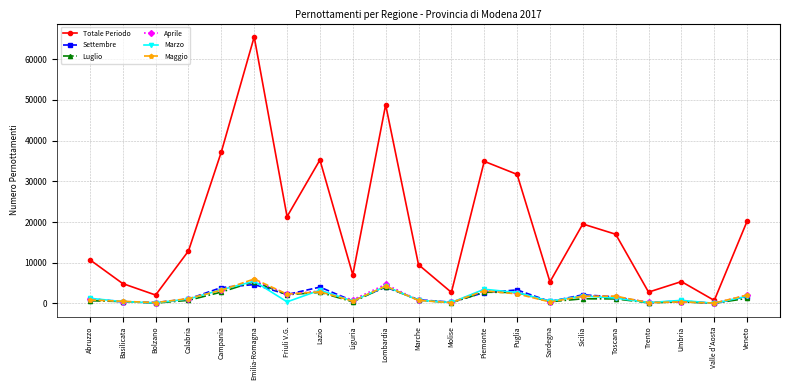

What are all the series names shown in the legend?

Totale Periodo, Settembre, Luglio, Aprile, Marzo, Maggio